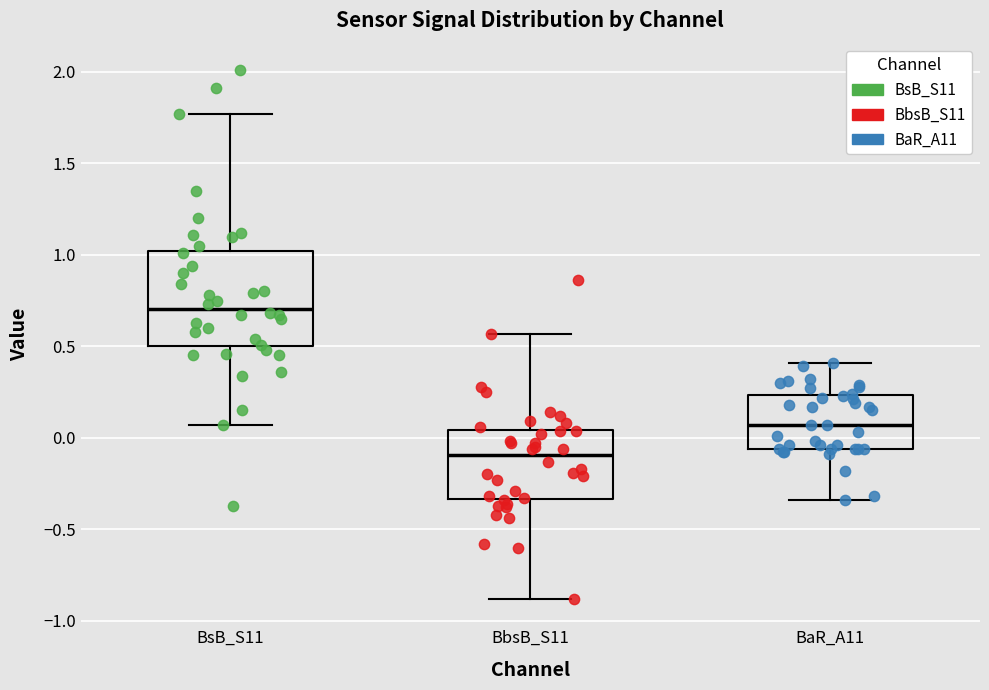

Where does the median line of the box for BaR_A11 sit on the y-axis? The values are not printed on the chart, so give them approximately, as read against the axis.

0.05